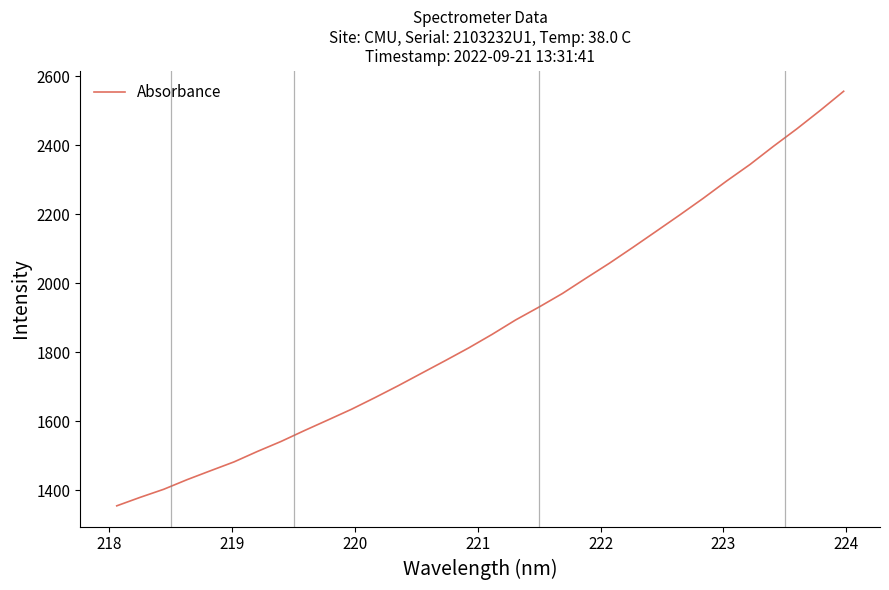

What is the smallest value displayed?

1355.1